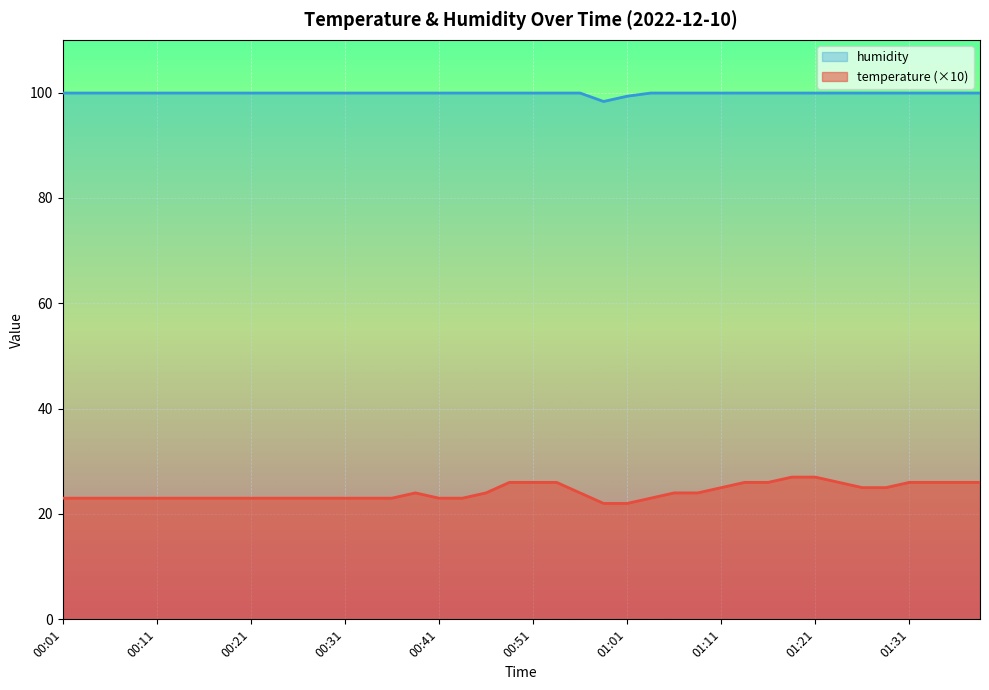

Which series has the largest total across all categories?

humidity